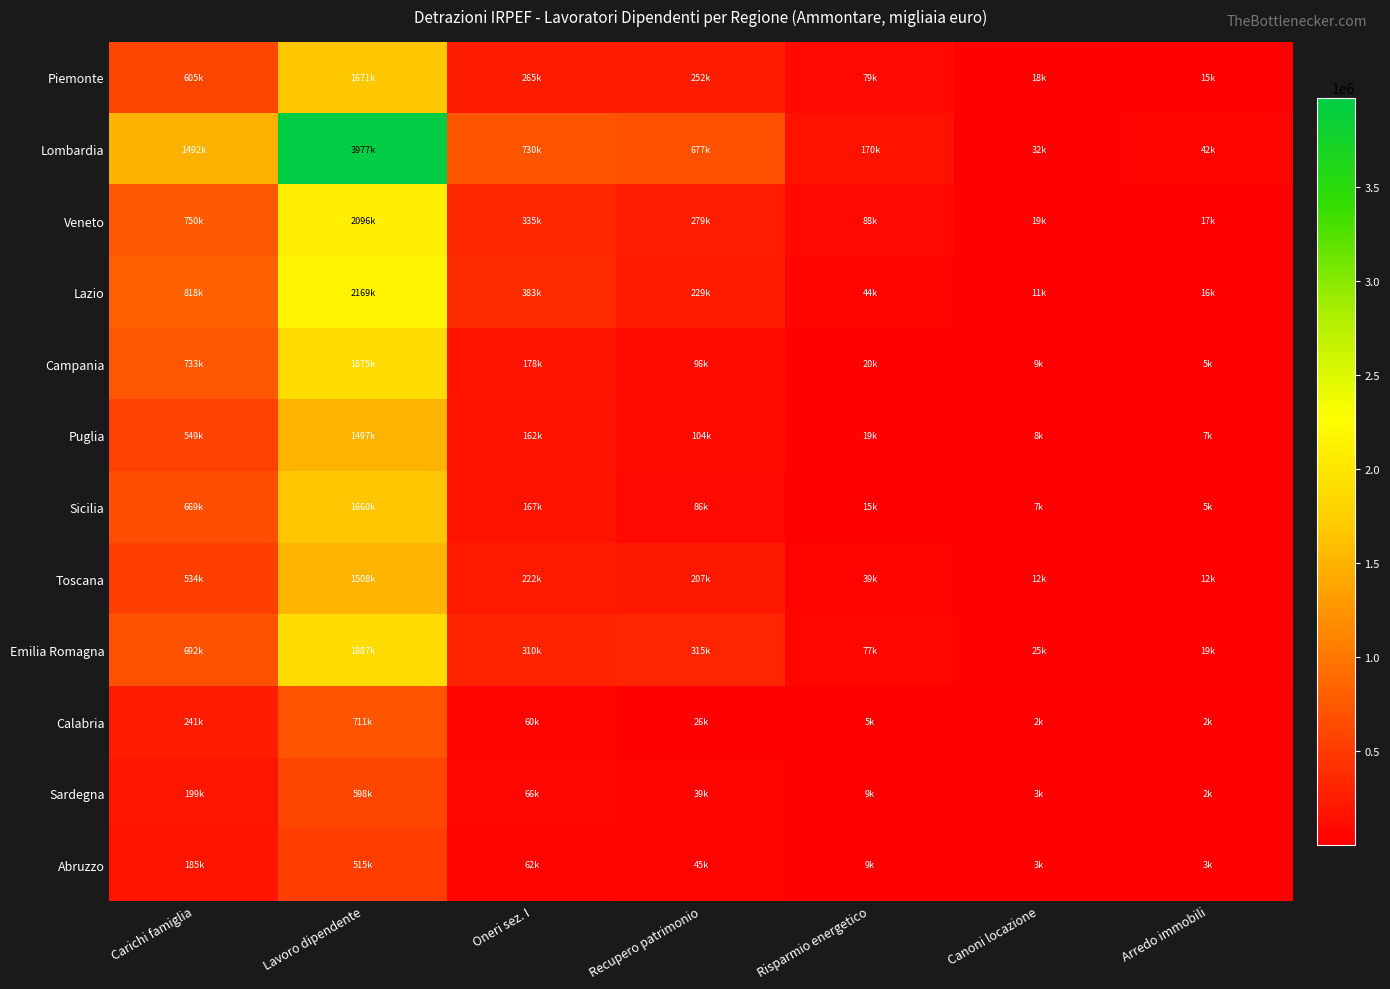

Reading left to right, extract all data points from this chart.

Piemonte: Carichi famiglia=604504	Lavoro dipendente=1670807	Oneri sez. I=265197	Recupero patrimonio=251778	Risparmio energetico=79399	Canoni locazione=18457	Arredo immobili=15389
Lombardia: Carichi famiglia=1491710	Lavoro dipendente=3976557	Oneri sez. I=729710	Recupero patrimonio=676655	Risparmio energetico=170379	Canoni locazione=32314	Arredo immobili=42391
Veneto: Carichi famiglia=749922	Lavoro dipendente=2095974	Oneri sez. I=335322	Recupero patrimonio=279326	Risparmio energetico=87558	Canoni locazione=18983	Arredo immobili=16542
Lazio: Carichi famiglia=817903	Lavoro dipendente=2169456	Oneri sez. I=383440	Recupero patrimonio=229354	Risparmio energetico=43984	Canoni locazione=10741	Arredo immobili=15900
Campania: Carichi famiglia=732727	Lavoro dipendente=1875118	Oneri sez. I=177987	Recupero patrimonio=96106	Risparmio energetico=19525	Canoni locazione=8805	Arredo immobili=4961
Puglia: Carichi famiglia=549279	Lavoro dipendente=1497499	Oneri sez. I=161737	Recupero patrimonio=104342	Risparmio energetico=18974	Canoni locazione=8239	Arredo immobili=6760
Sicilia: Carichi famiglia=669024	Lavoro dipendente=1659990	Oneri sez. I=167200	Recupero patrimonio=85750	Risparmio energetico=15278	Canoni locazione=6687	Arredo immobili=4873
Toscana: Carichi famiglia=534154	Lavoro dipendente=1507808	Oneri sez. I=222168	Recupero patrimonio=207488	Risparmio energetico=38814	Canoni locazione=11518	Arredo immobili=12167
Emilia Romagna: Carichi famiglia=691894	Lavoro dipendente=1886634	Oneri sez. I=310010	Recupero patrimonio=314589	Risparmio energetico=77459	Canoni locazione=24813	Arredo immobili=18644
Calabria: Carichi famiglia=241314	Lavoro dipendente=711424	Oneri sez. I=59554	Recupero patrimonio=25534	Risparmio energetico=5416	Canoni locazione=2018	Arredo immobili=1631
Sardegna: Carichi famiglia=199103	Lavoro dipendente=598360	Oneri sez. I=66018	Recupero patrimonio=39074	Risparmio energetico=8812	Canoni locazione=2779	Arredo immobili=2443
Abruzzo: Carichi famiglia=184593	Lavoro dipendente=514895	Oneri sez. I=62142	Recupero patrimonio=44858	Risparmio energetico=8823	Canoni locazione=3073	Arredo immobili=2893